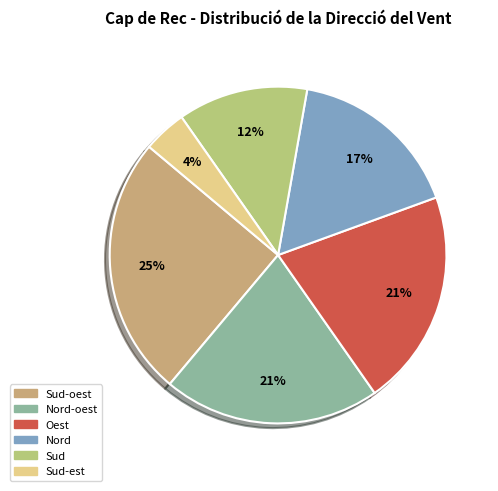

Count the number of slices in the pie.

6